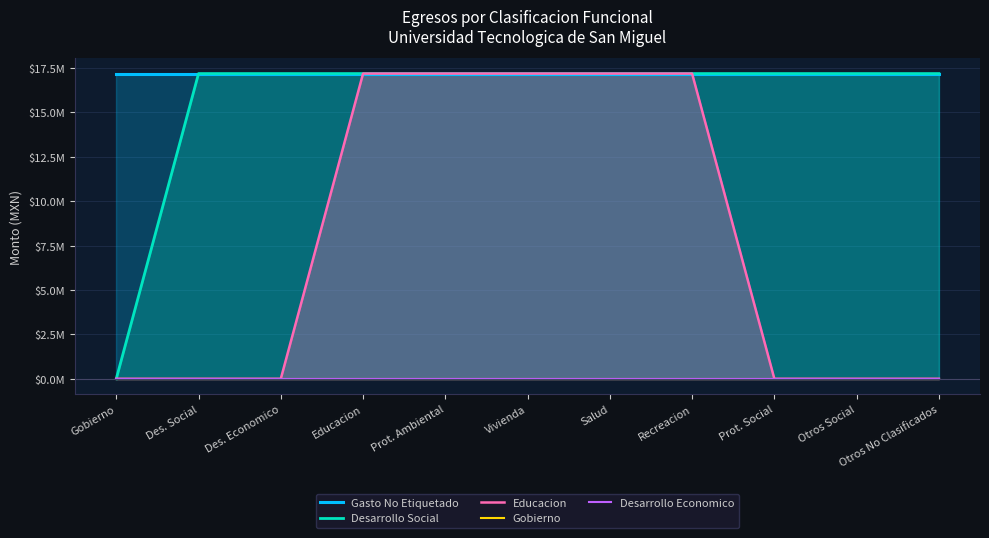

Which series has the widest spread of values?

Desarrollo Social